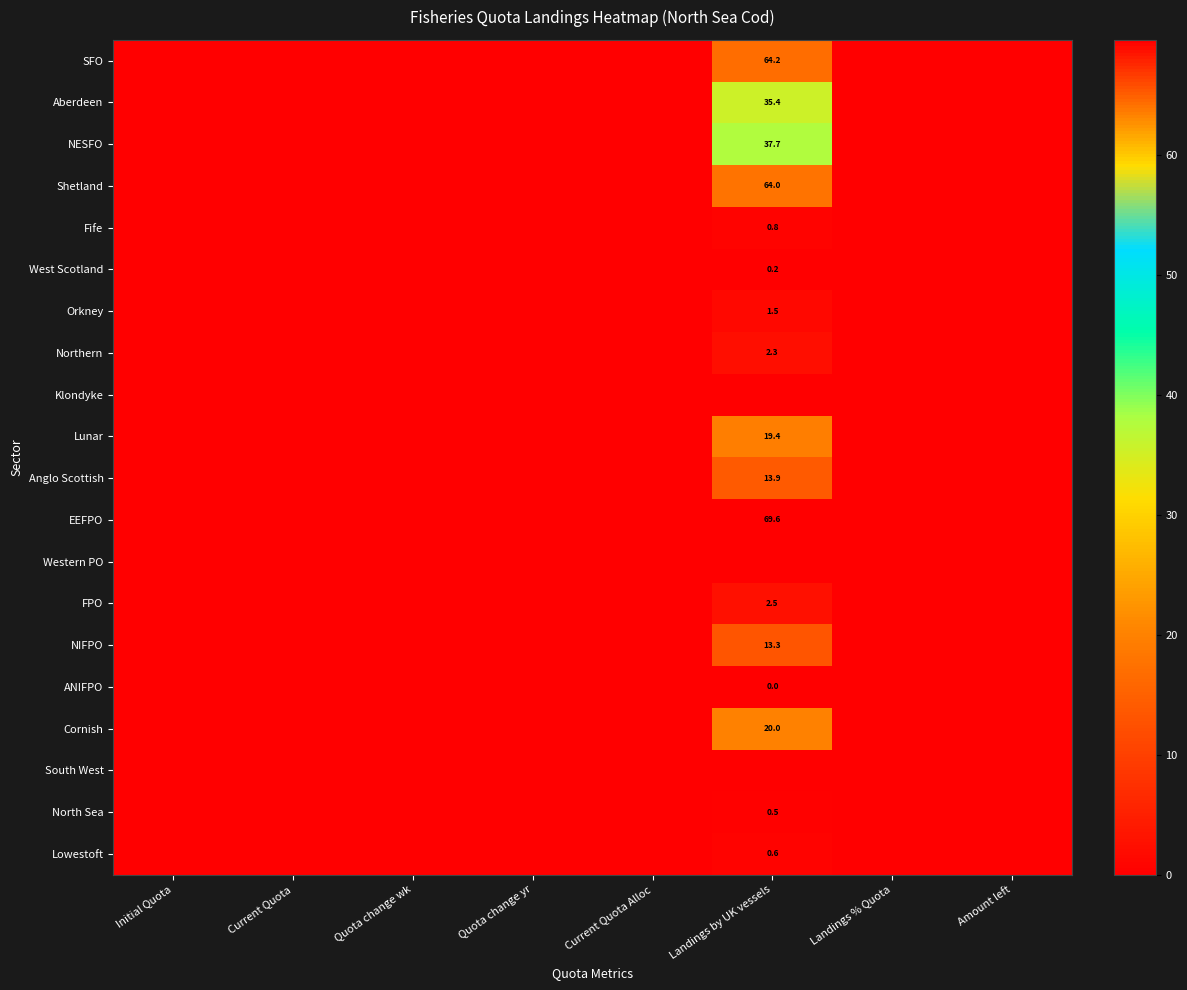

Which category has the highest value across all series?

Landings by UK vessels